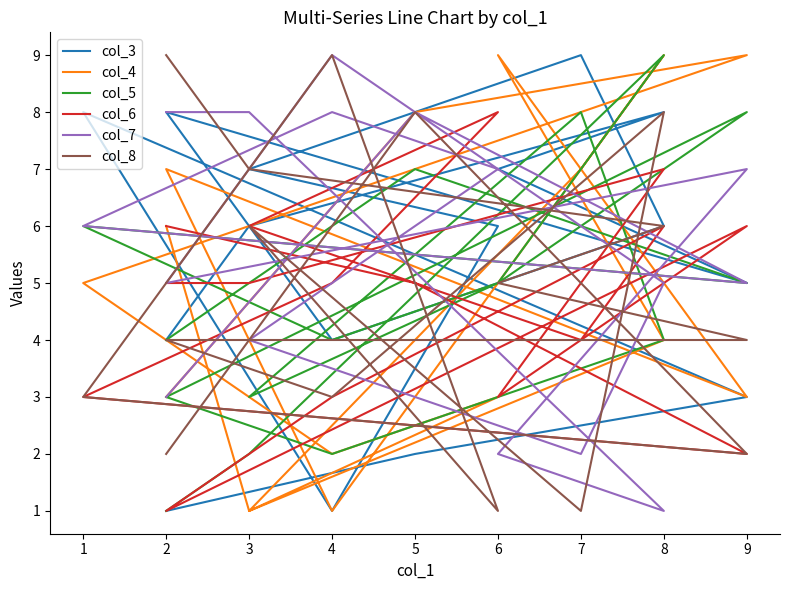

True or false: col_7 and col_4 intersect in this chart.

True